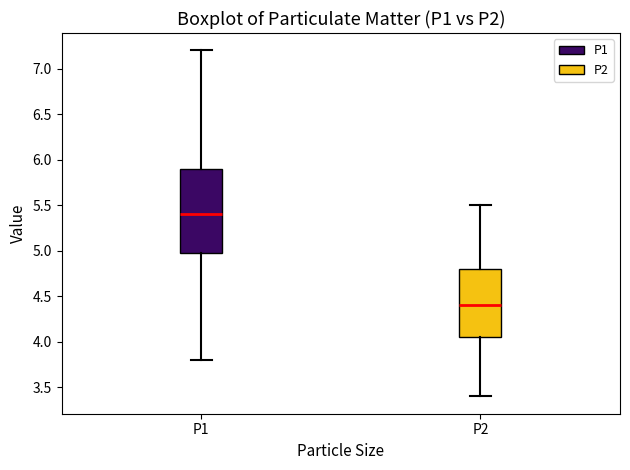

Which box has the highest median line?

P1